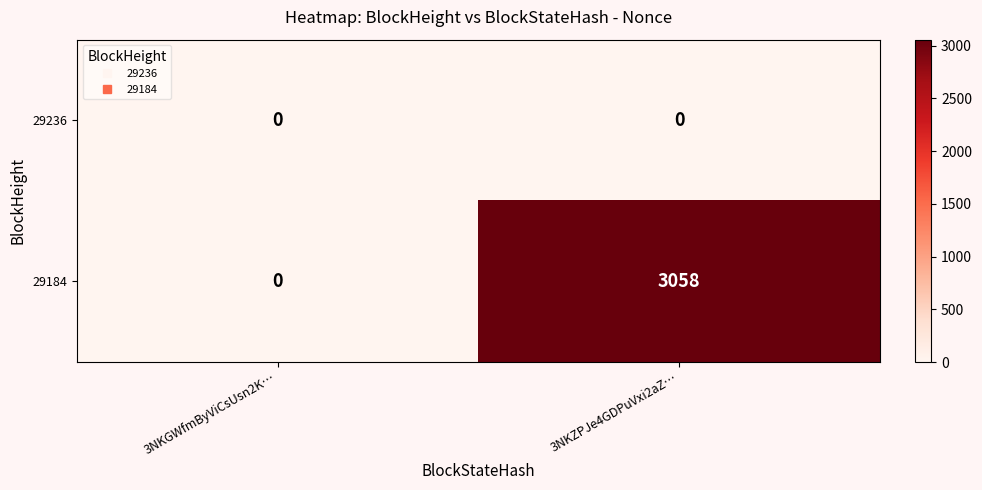

What is the maximum value for 29184?

3058